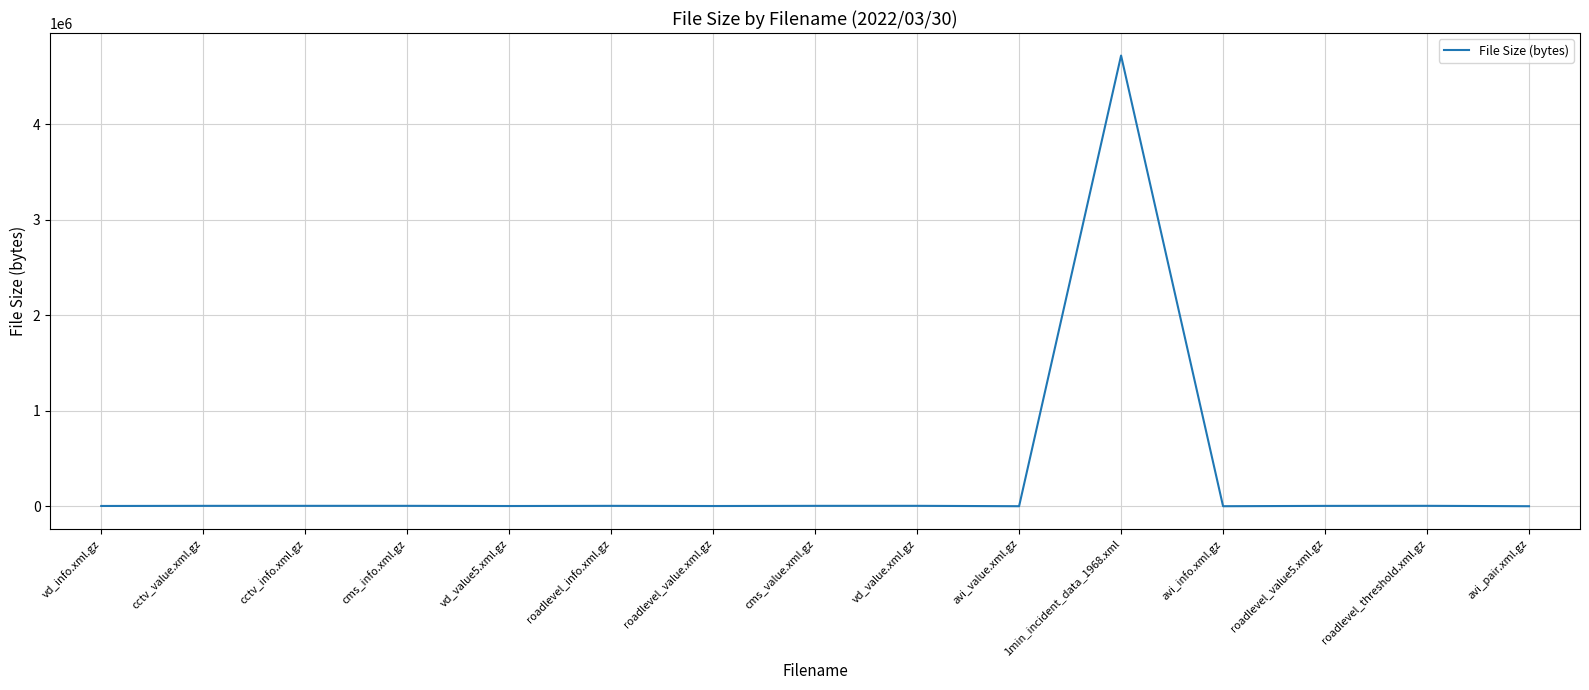

What is the difference between the maximum and minimum values?

4718294